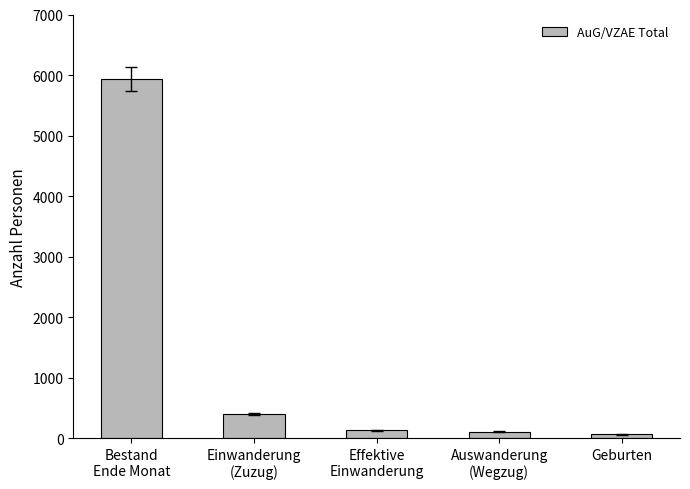

What is the maximum value shown in the chart?

5931